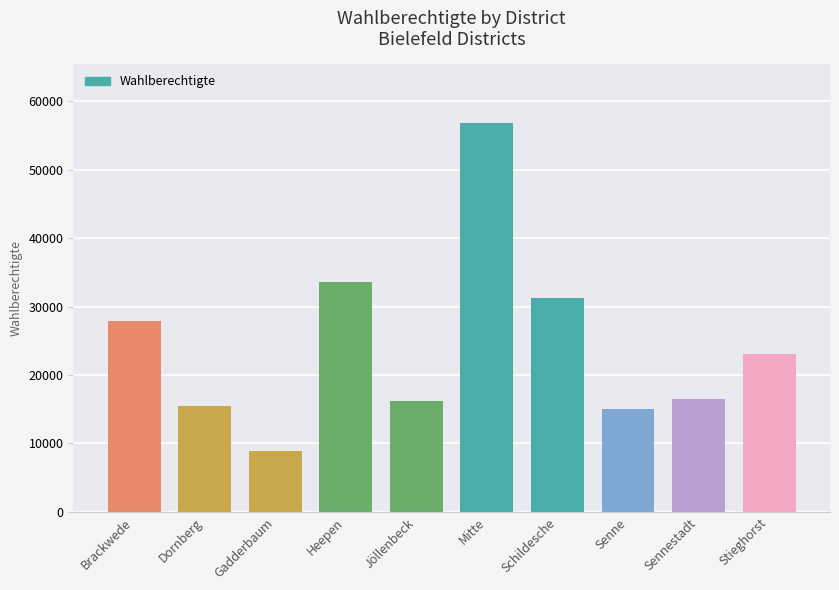

Which category has the highest value across all series?

Mitte